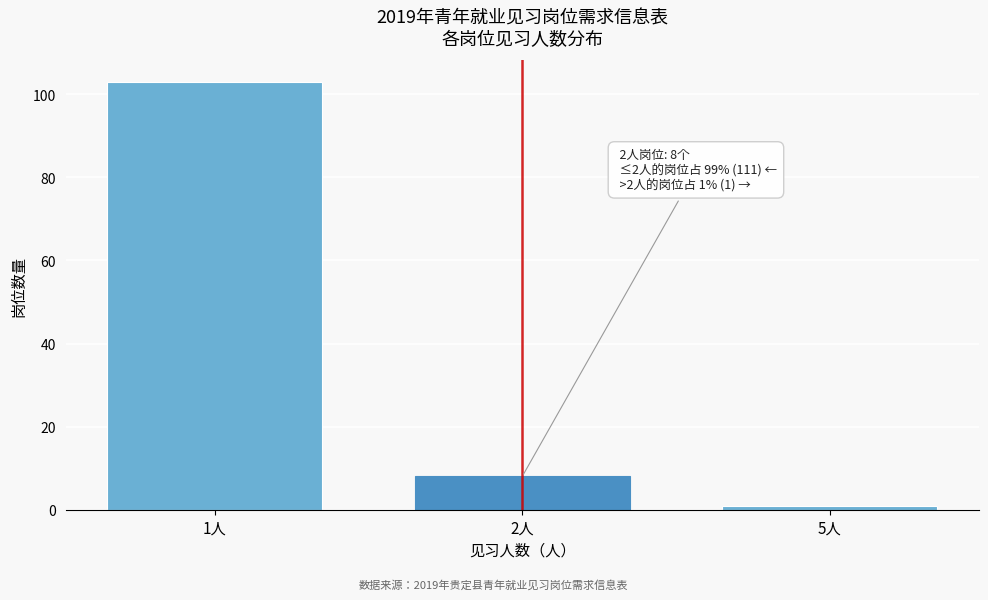

Reading left to right, what are all the values shown in this chart?

103	8	1